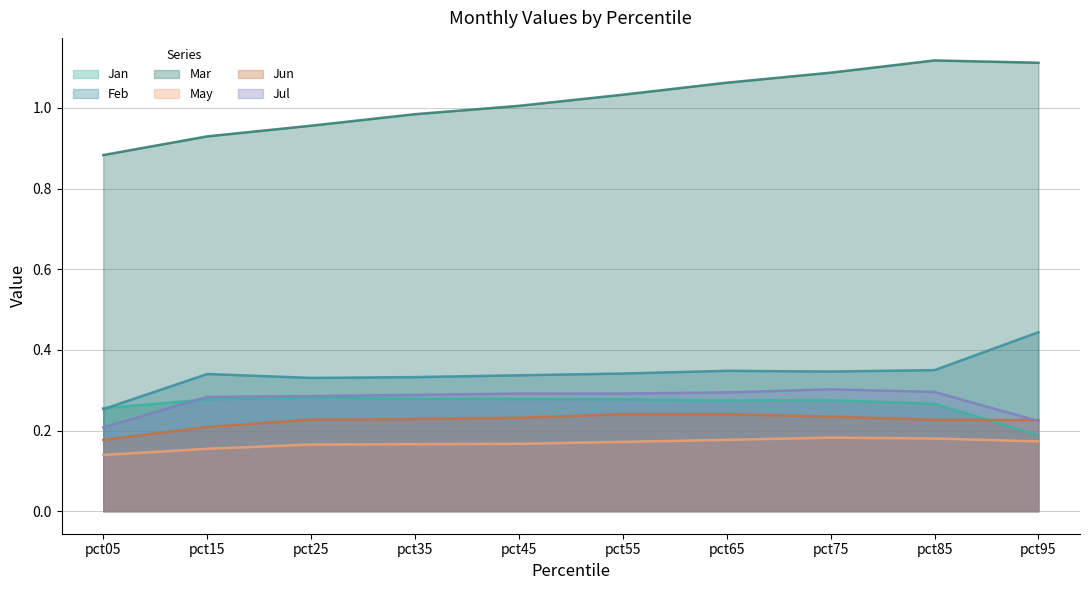

True or false: Jul has a value of 0.1 at pct35.

False